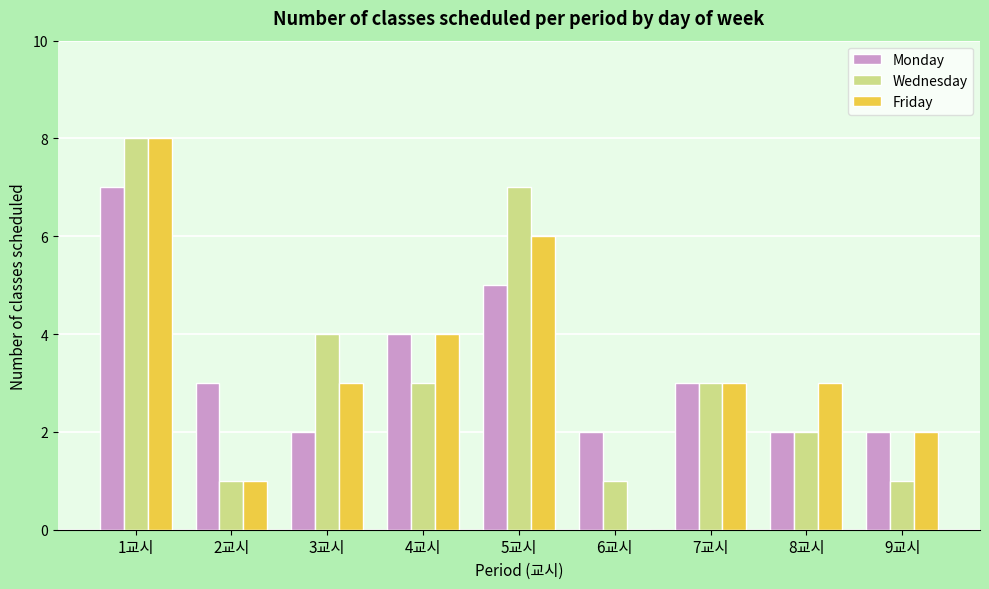

At which category is the sum across all series the highest?

1교시